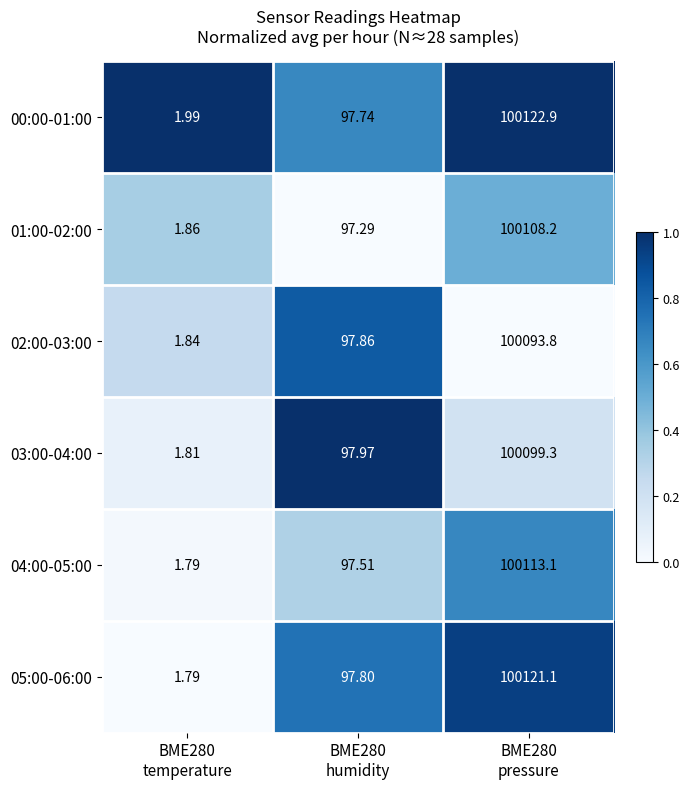

Which category has the lowest value across all series?

BME280
temperature